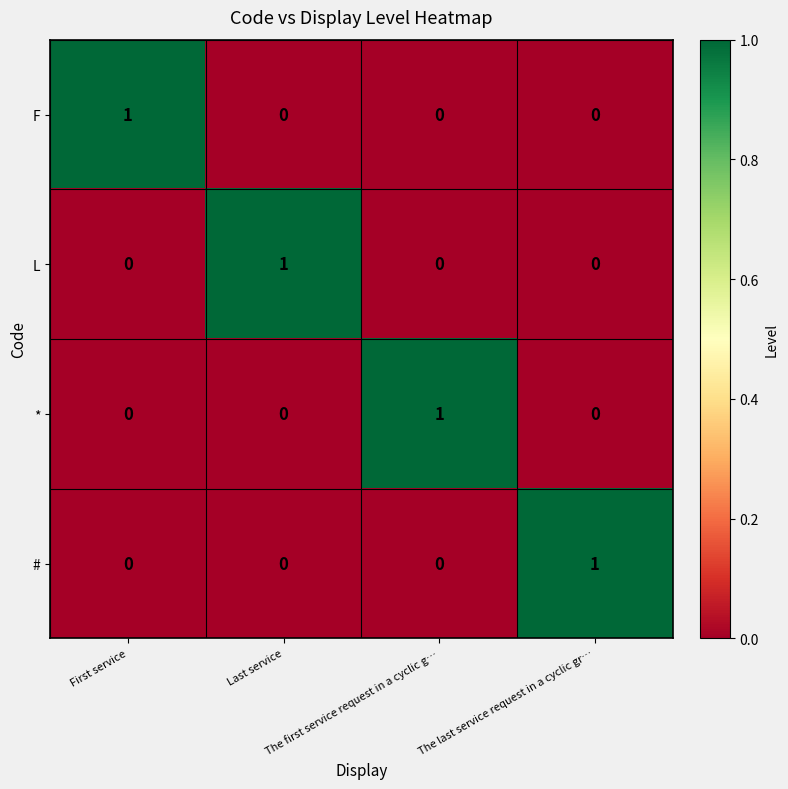

How many L values are between 0 and 1?

4